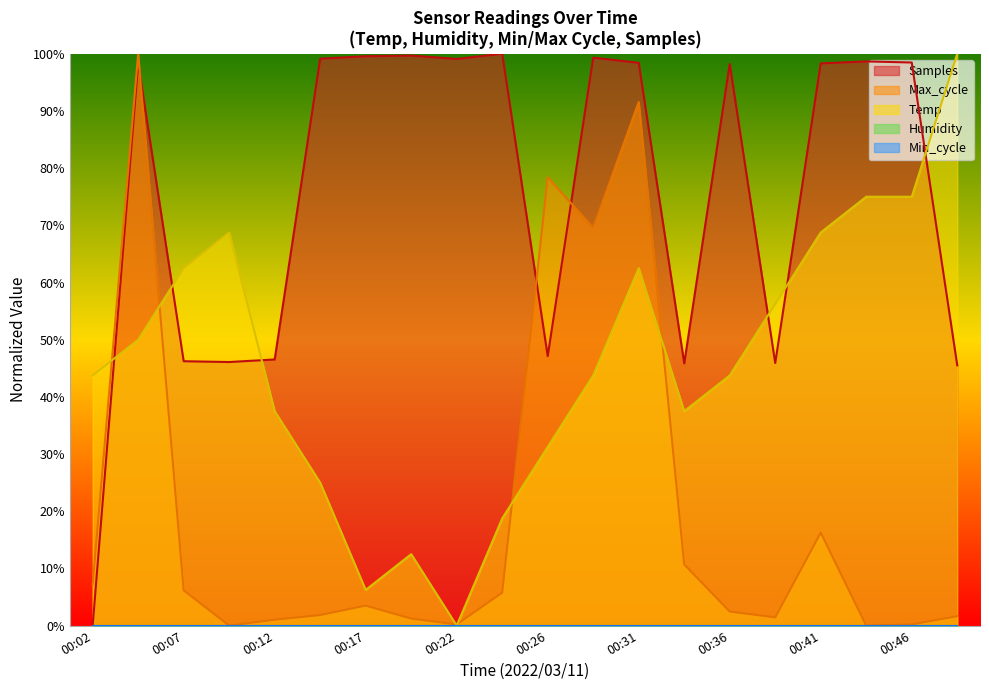

Rank the series by their average value, from lowest to highest.

Max_cycle, Temp, Samples